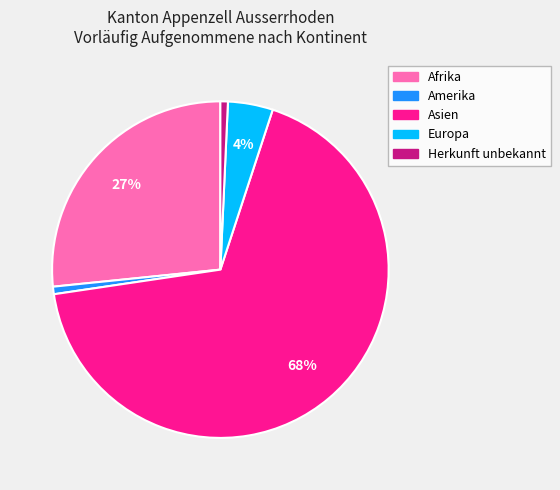

True or false: Europa accounts for 11% of the total.

False